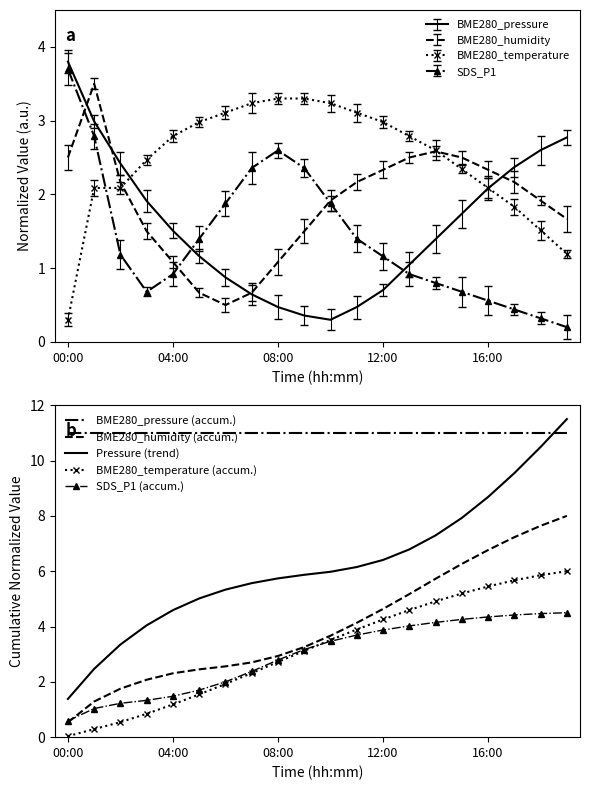

Which series has the largest total across all categories?

BME280_pressure (accum.)